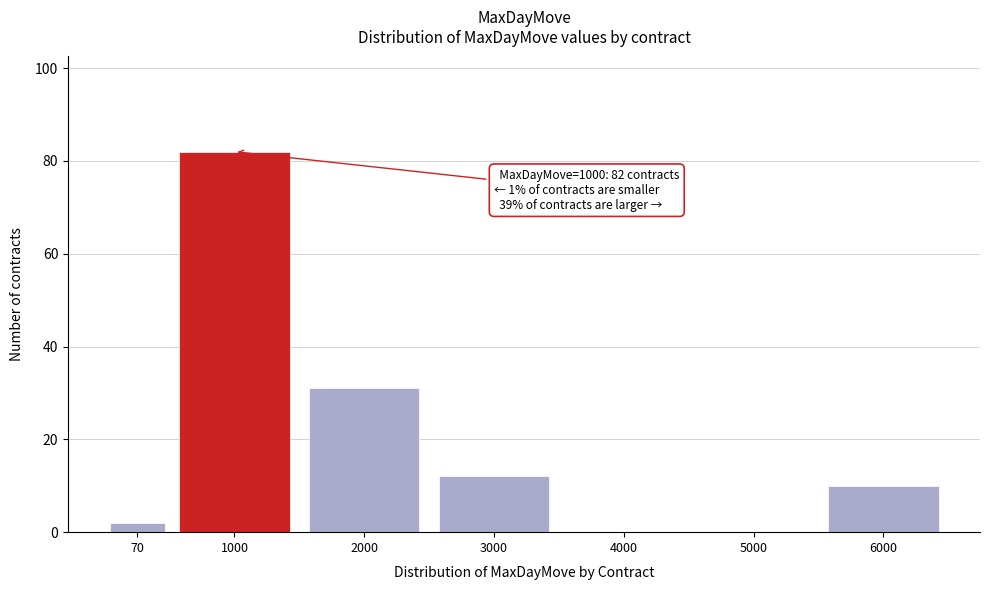

Reading left to right, list all the values displayed in this chart.

70=2	1000=82	2000=31	3000=12	4000=0	5000=0	6000=10